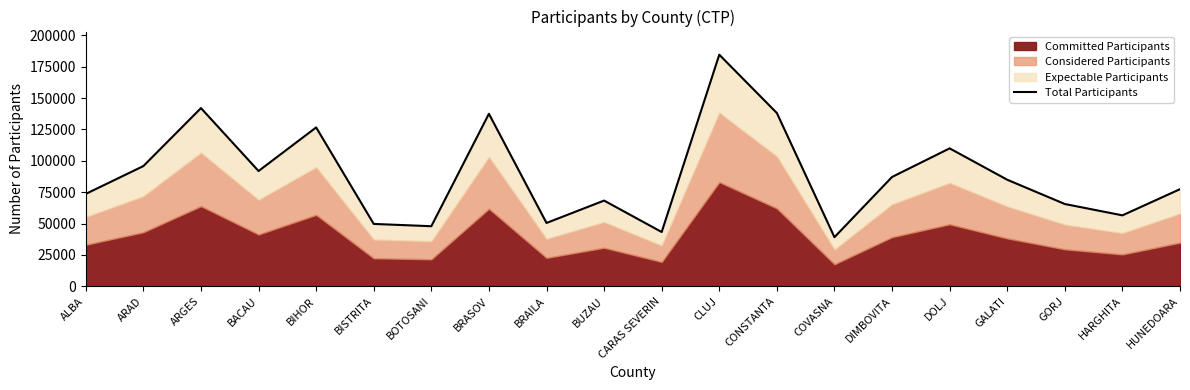

What is the ratio of the value at BOTOSANI to the value at ARGES?

0.3